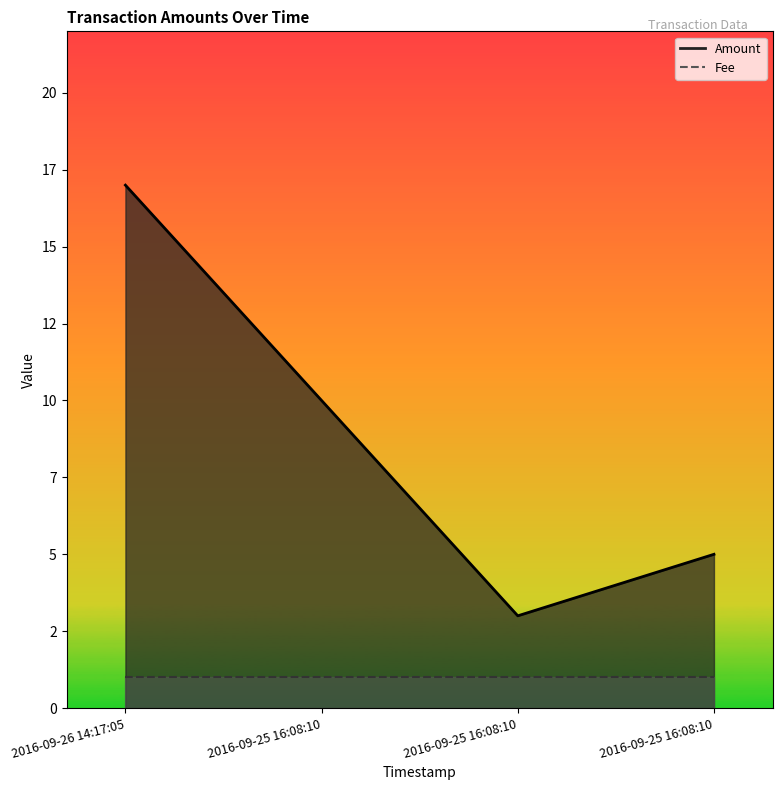

Reading left to right, transcribe all the data shown in this chart.

17	10	3	5